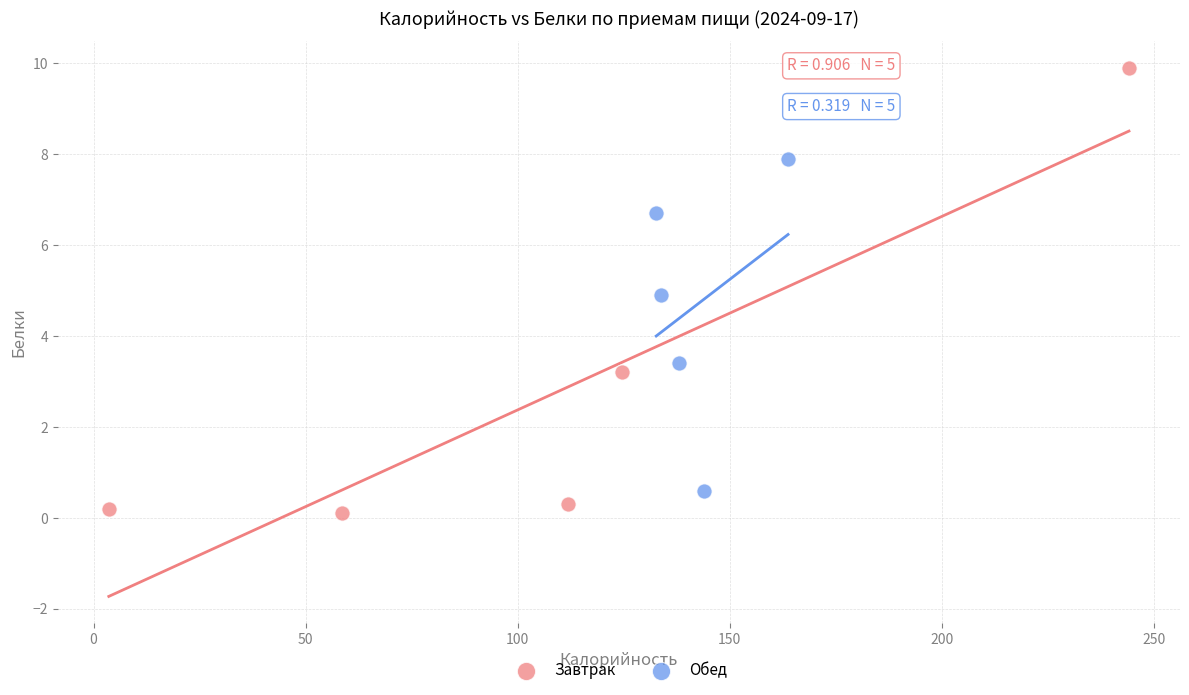

Which series has the largest Y range (max minus min)?

Завтрак